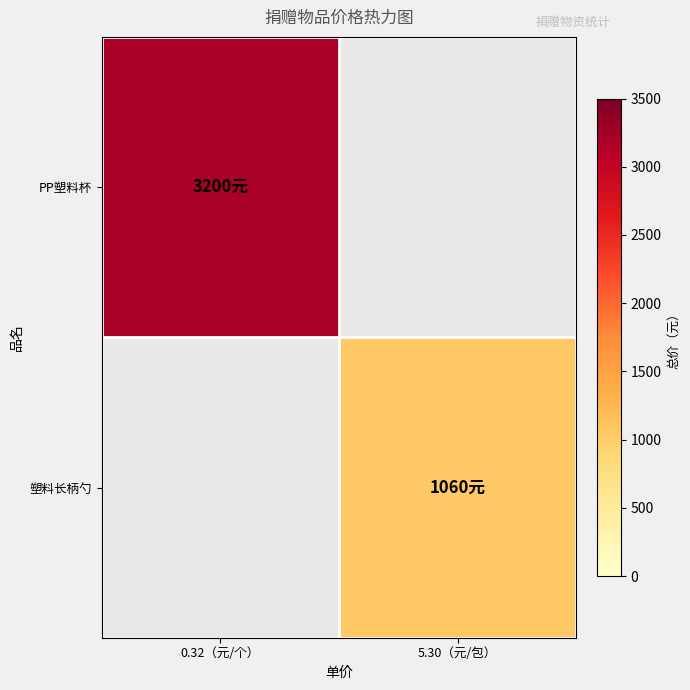

Which series has the widest spread of values?

PP塑料杯